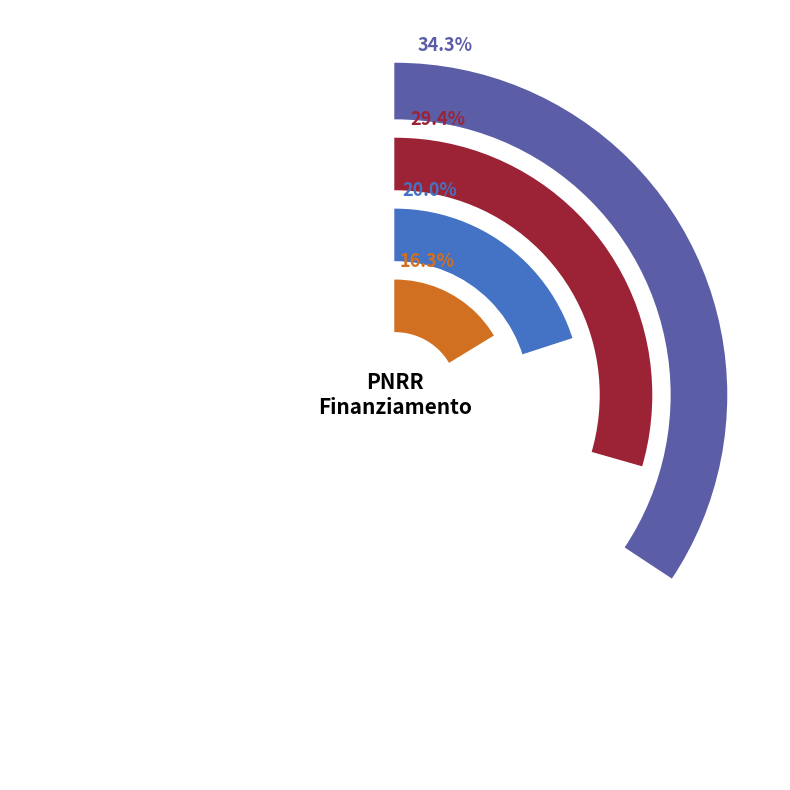

What portion of the pie excludes UNIVERSITA DEGLI STUDI DI MILANO?

65.7%